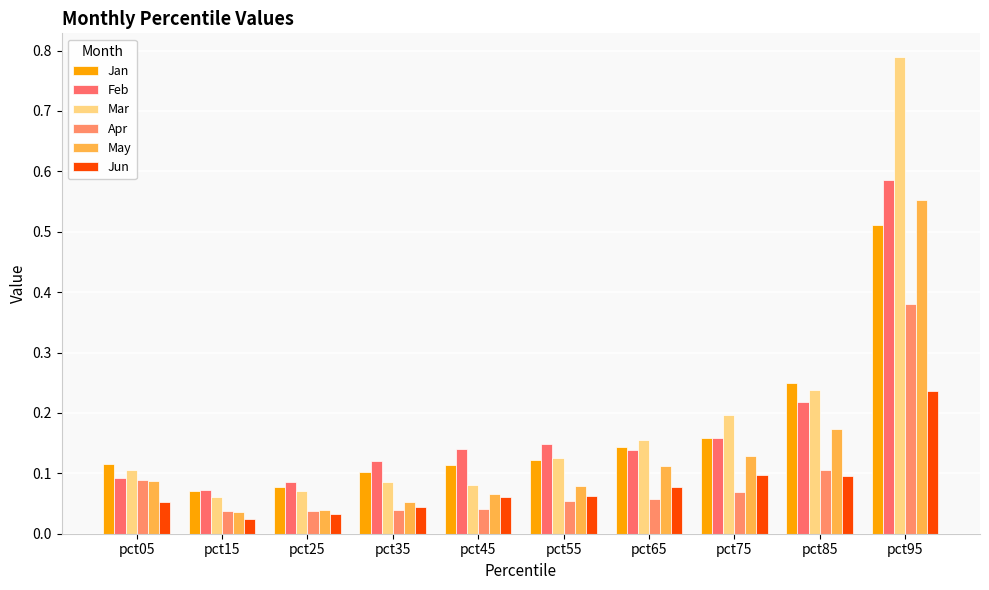

At pct85, list the series in order from smallest to largest.

Jun, Apr, May, Feb, Mar, Jan